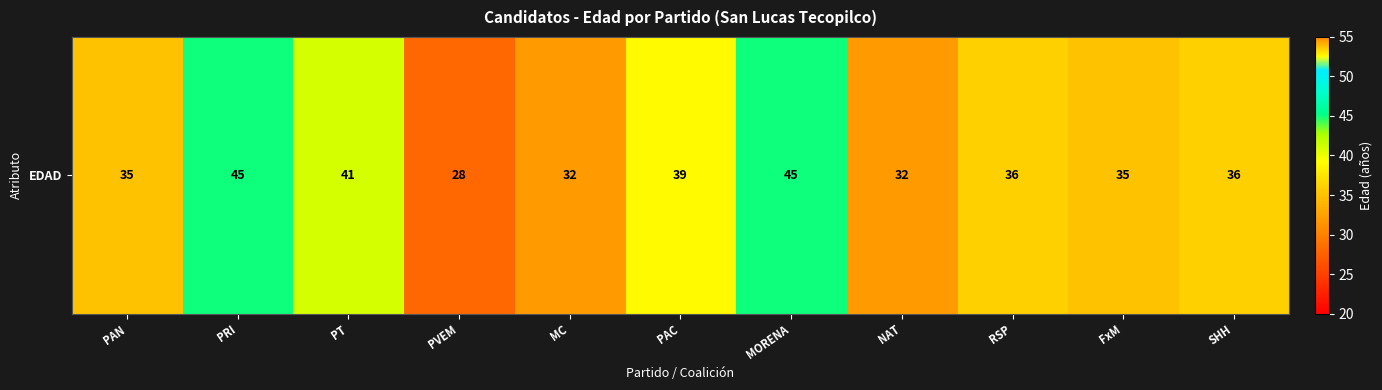

Which category has the highest value across all series?

PRI